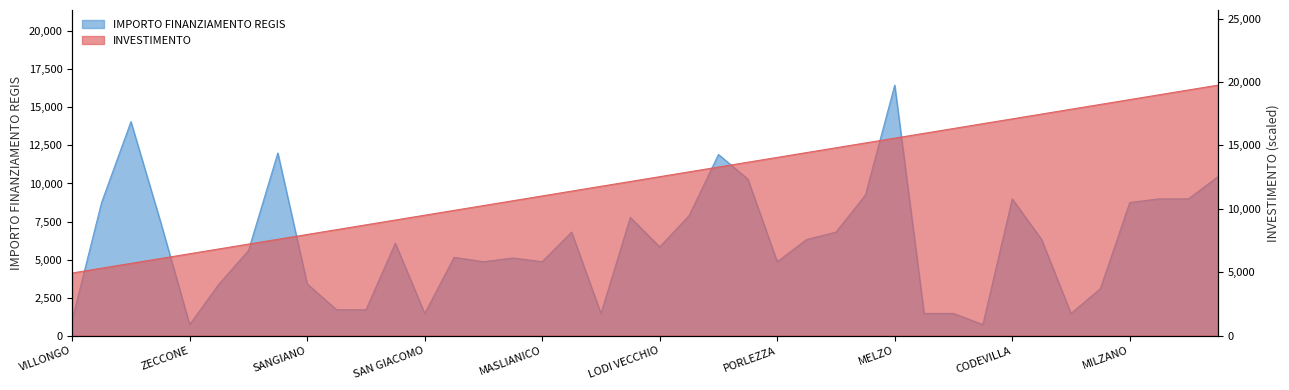

What position from the right is PORTO VALTRAVAGLIA?

14